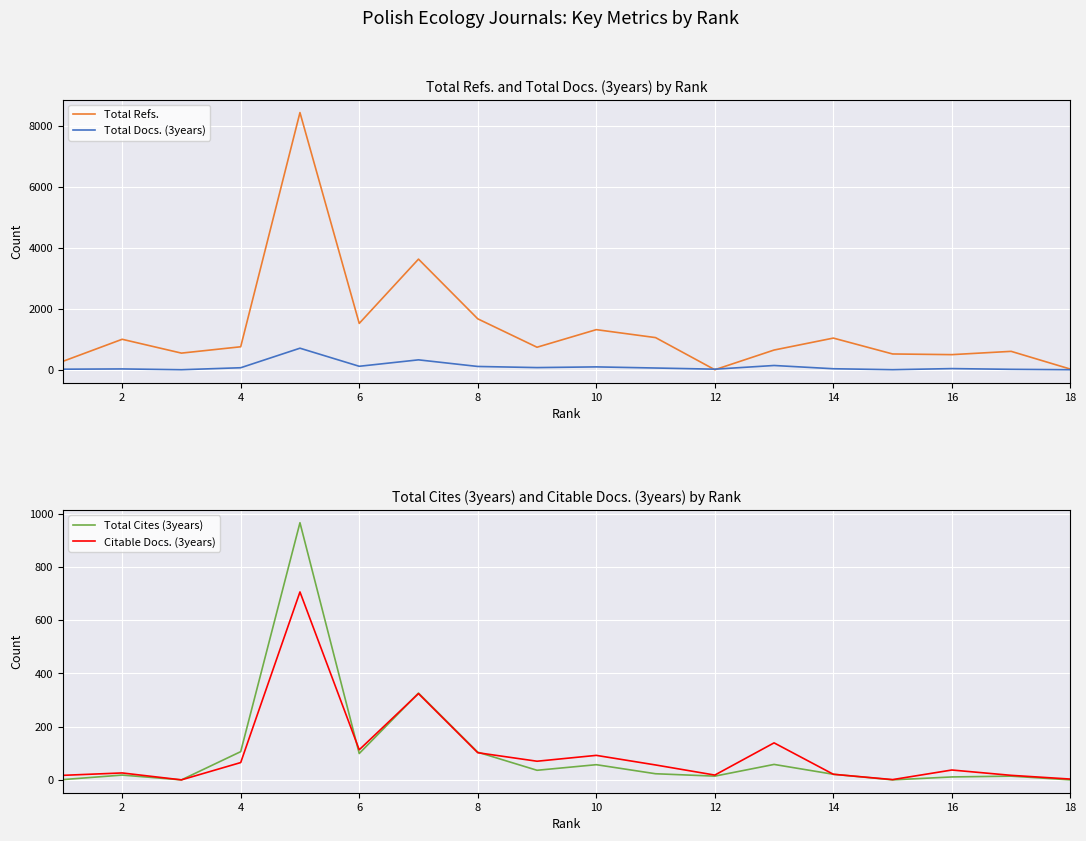

True or false: Total Cites (3years) has a value of 29 at 10.

False